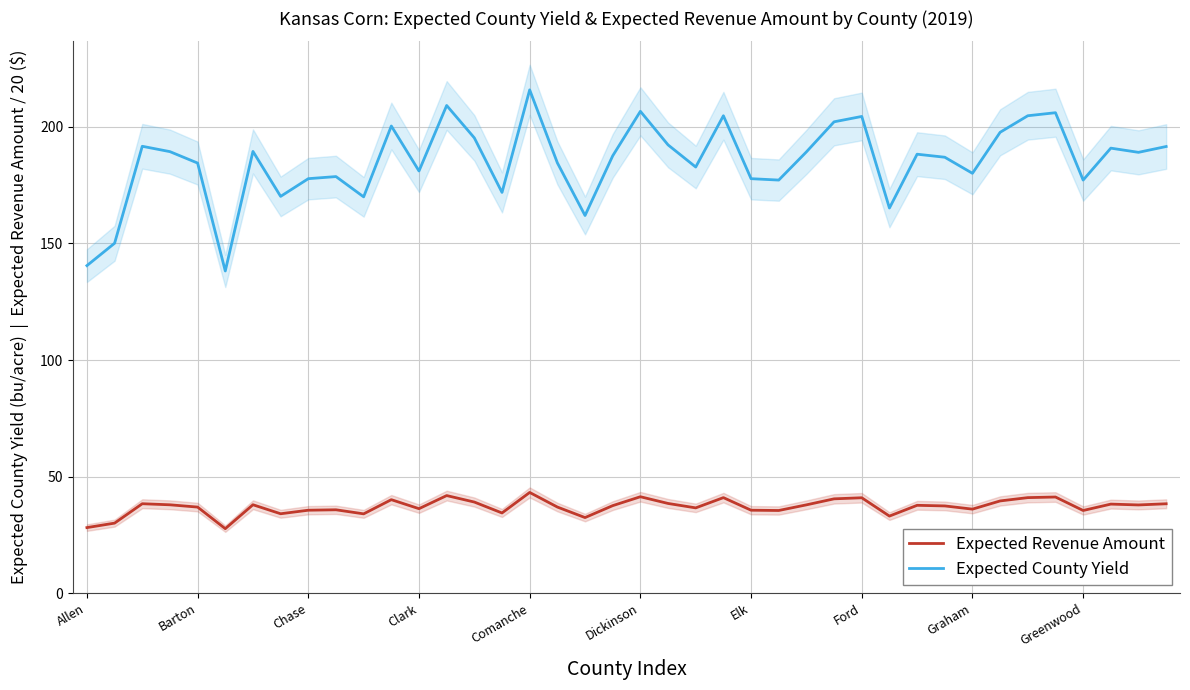

What is the approximate value of Expected Revenue Amount at Graham?

36.0